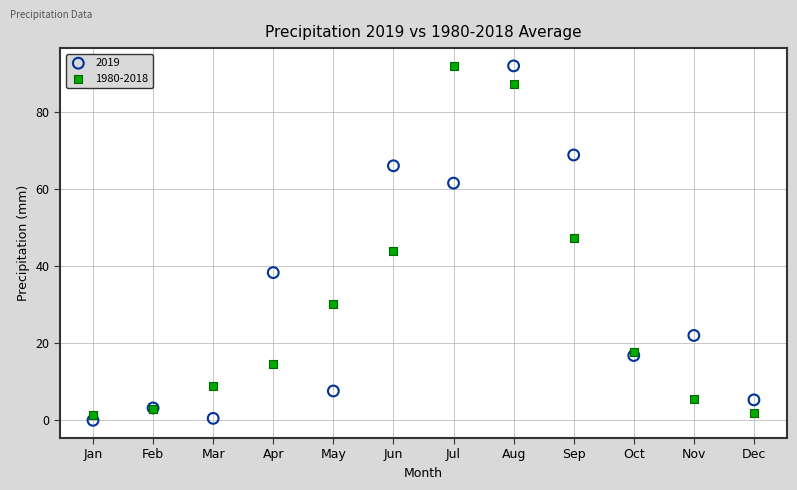

Across all series, what Y value is closest to 45?

43.9